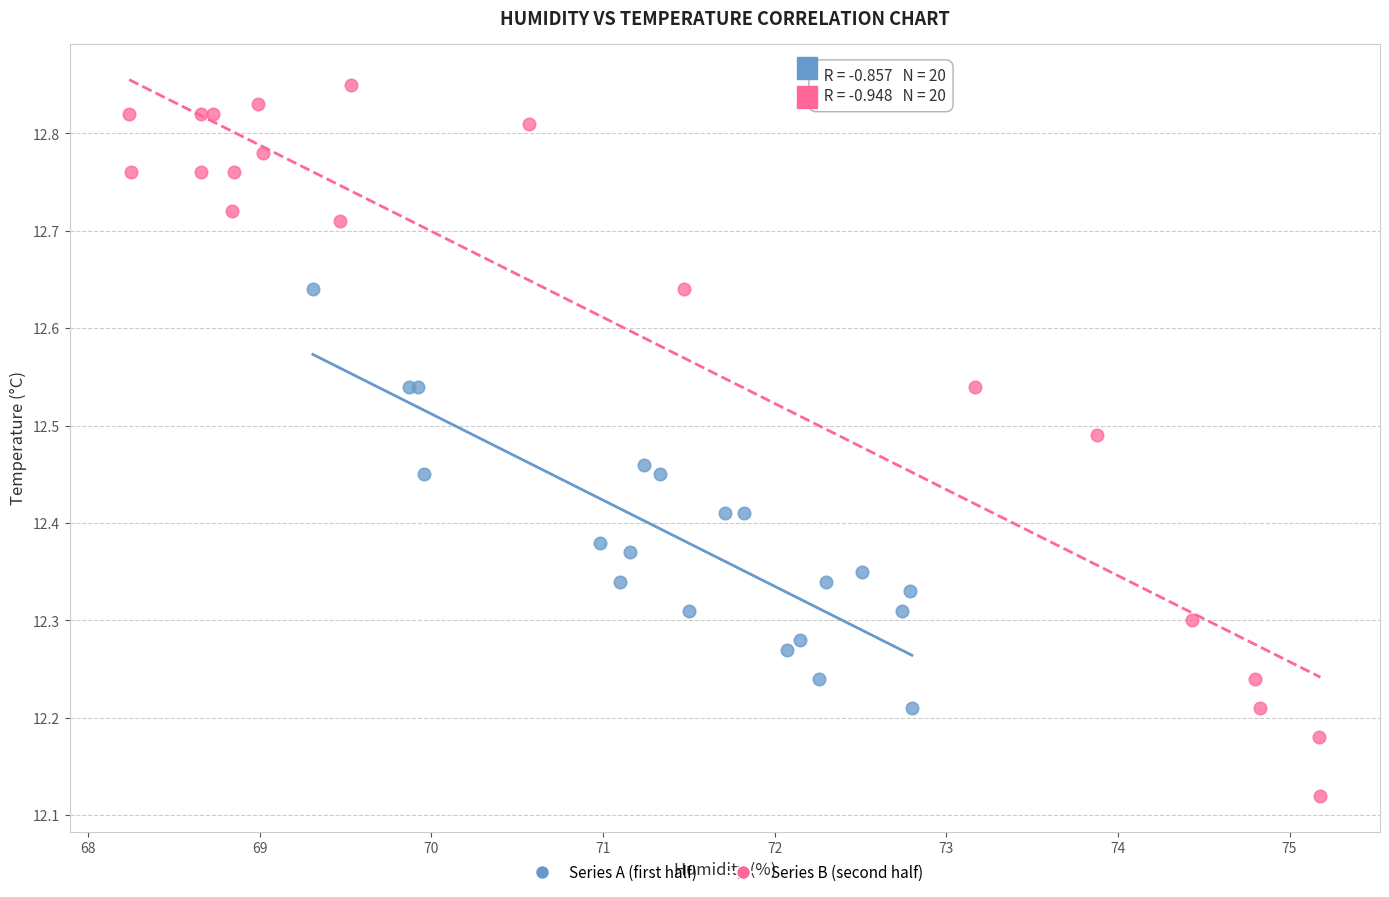

Which series has the largest Y range (max minus min)?

Series B (second half)